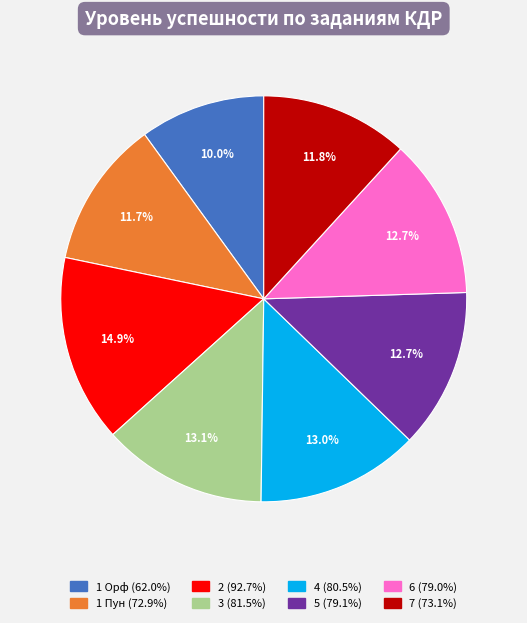

The 4 slice represents 5% of the pie. True or false?

False